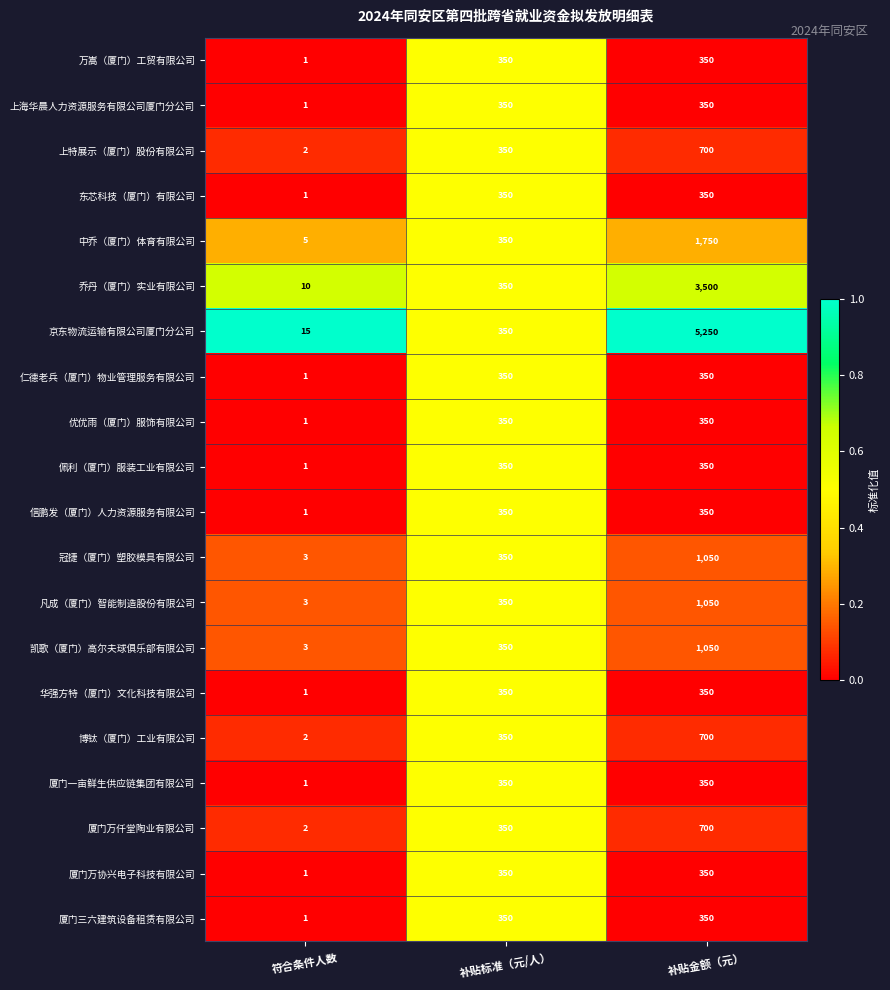

Rank the categories by 乔丹（厦门）实业有限公司 value from lowest to highest.

符合条件人数, 补贴标准（元/人）, 补贴金额（元）